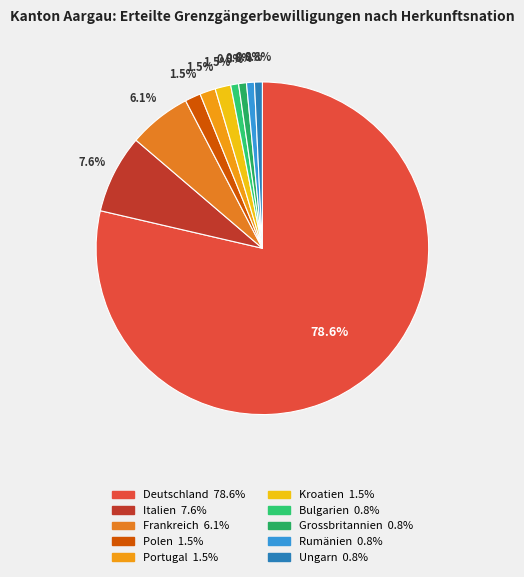

Does Kroatien account for over 50% of the chart?

No